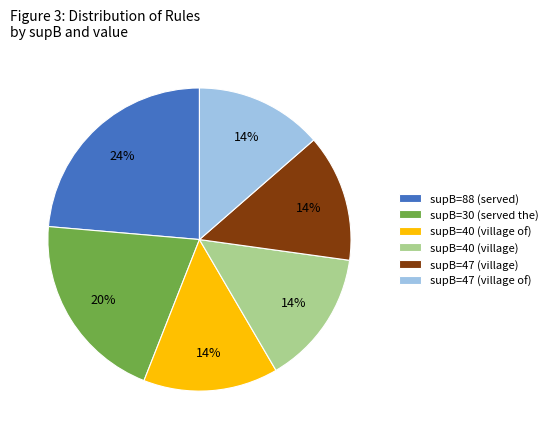

The supB=40 (village) slice represents 14% of the pie. True or false?

True